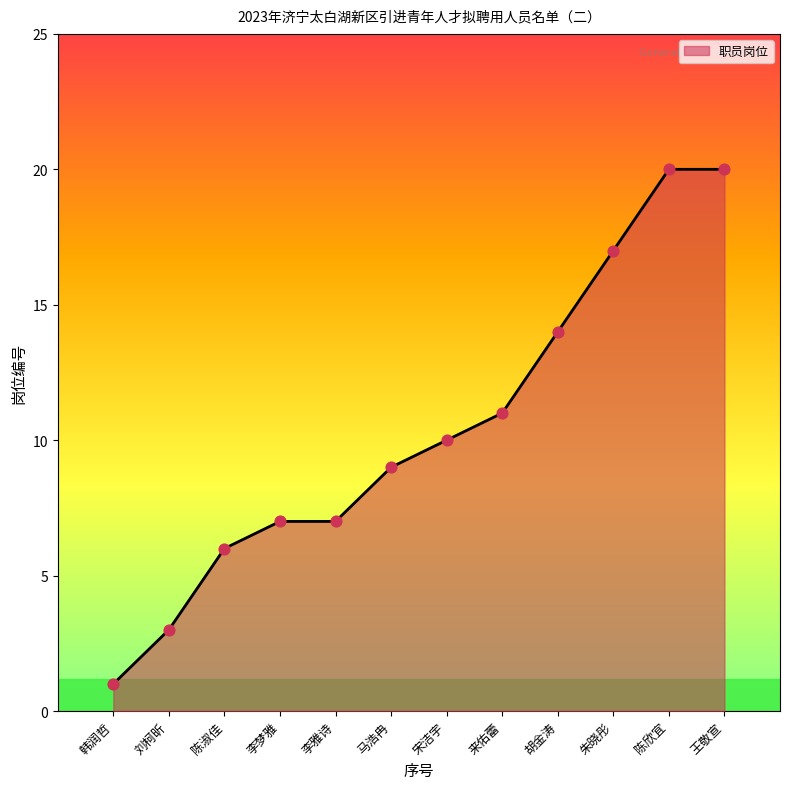

What is the change in value from 马浩冉 to 陈欣宜?

+11